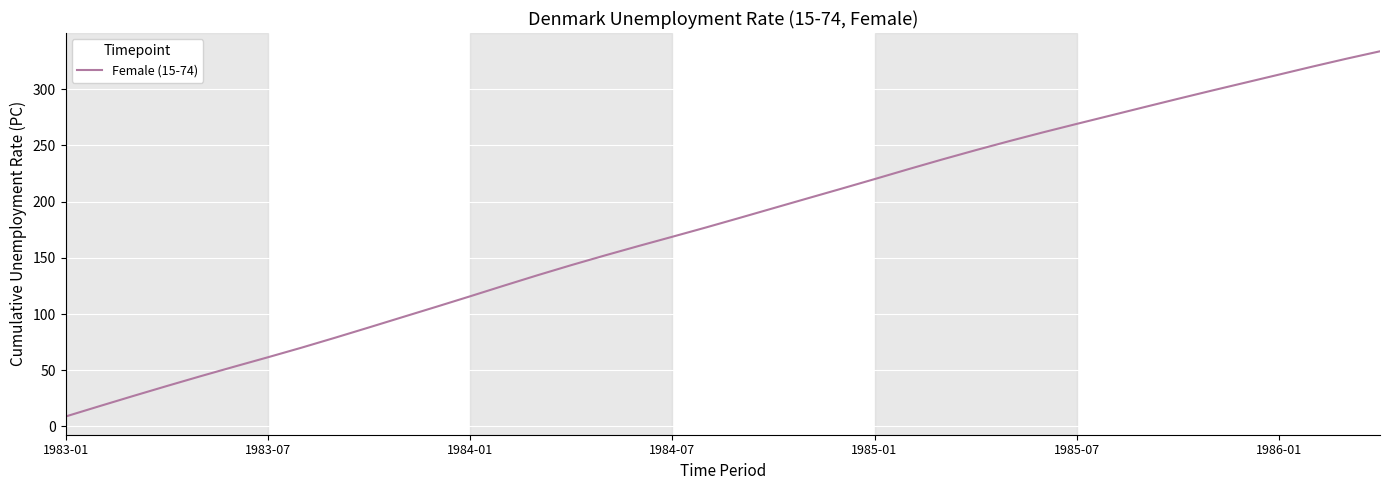

What is the minimum value shown in the chart?

8.9